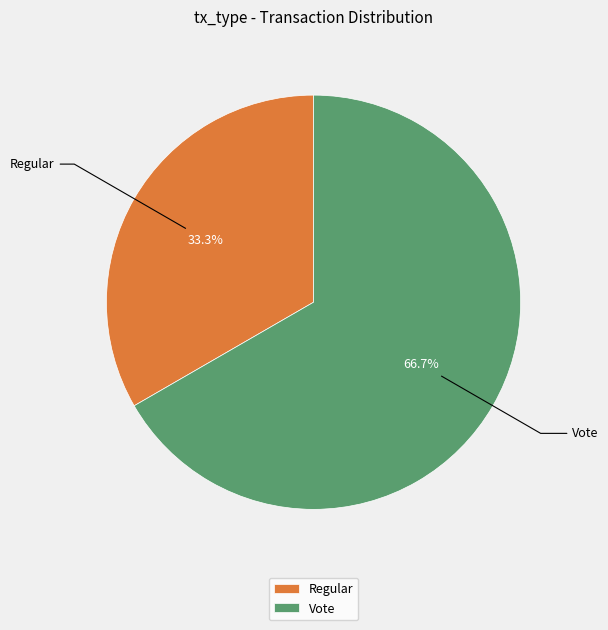

Approximately how many times larger is the value at Regular compared to Vote?

0.5